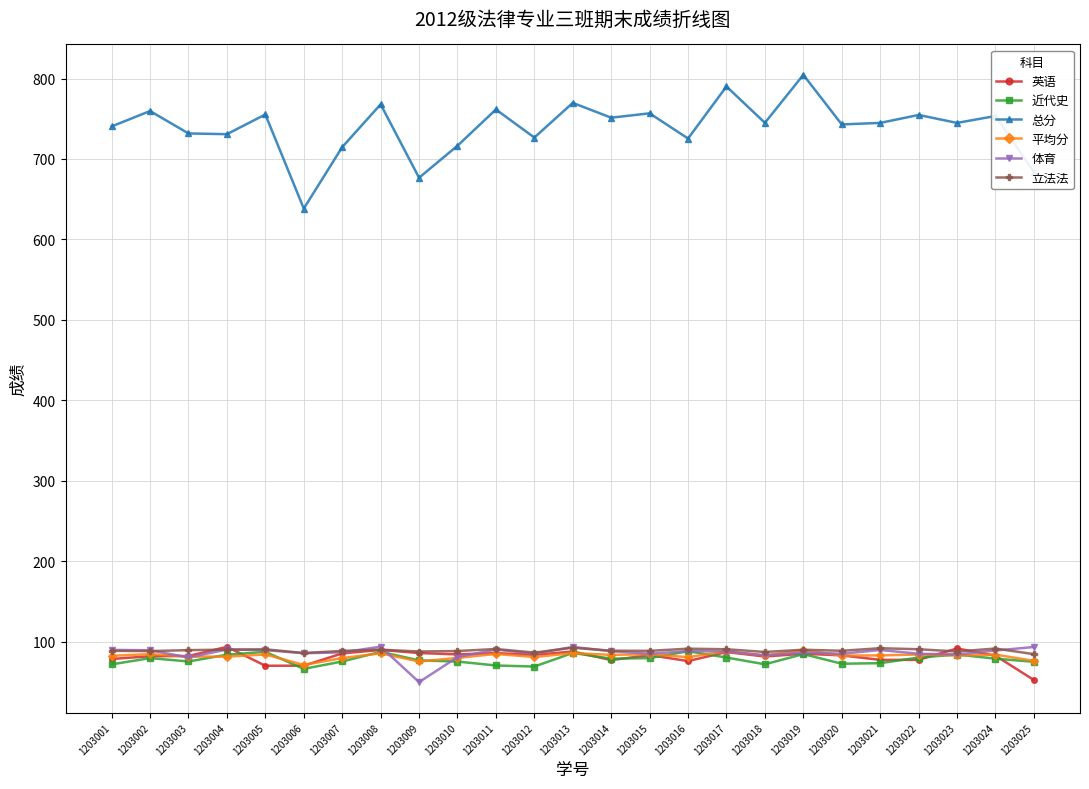

What is the difference between the highest and lowest values at 1203006?

572.3